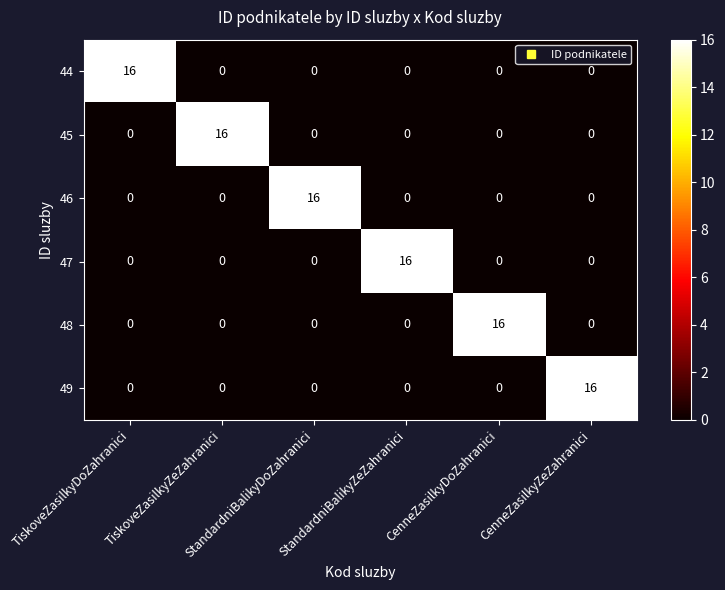

What is the average value of the 44 series?

3